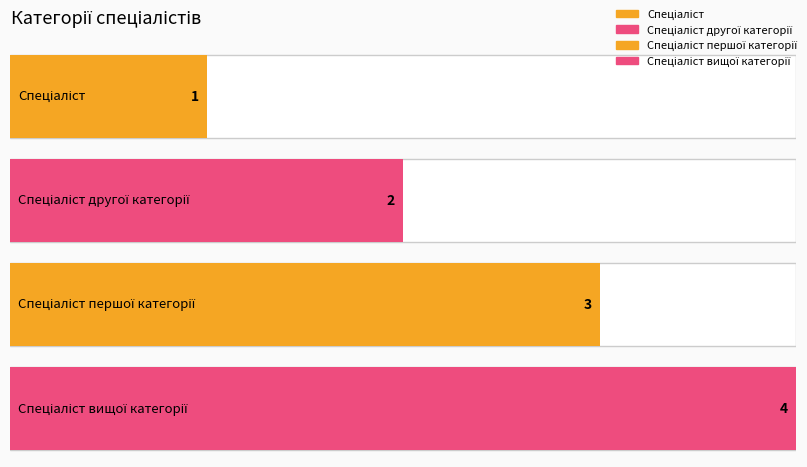

What is the label of the 3rd bar from the right?

Спеціаліст другої категорії